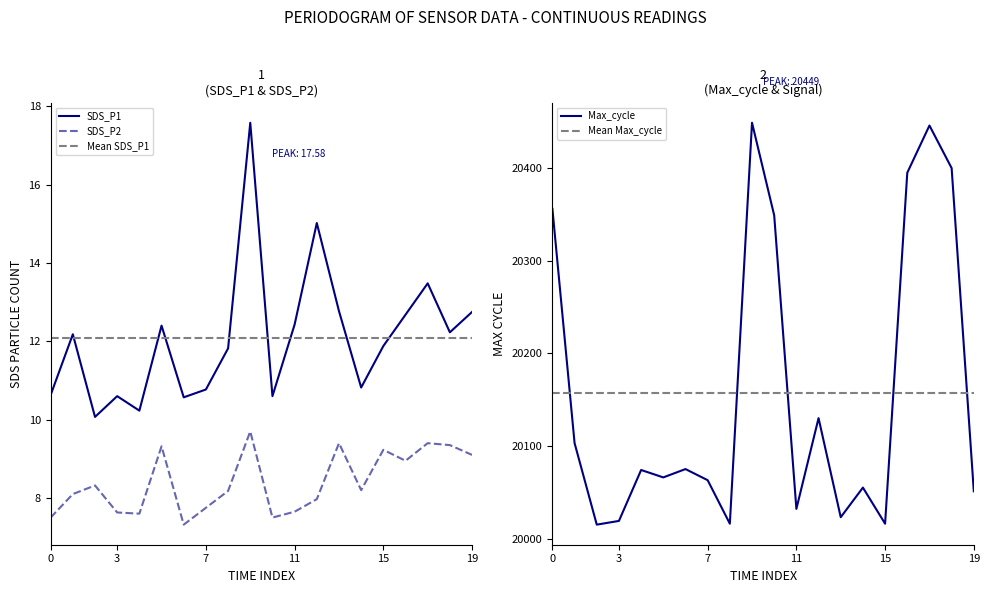

At 00:48, list the series in order from largest to smallest.

Max_cycle, SDS_P1, SDS_P2